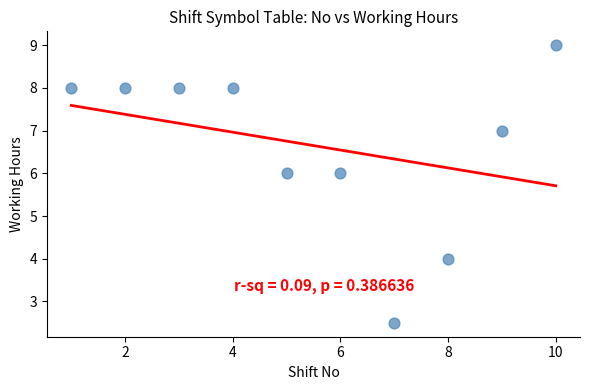

What is the average X value?

5.5